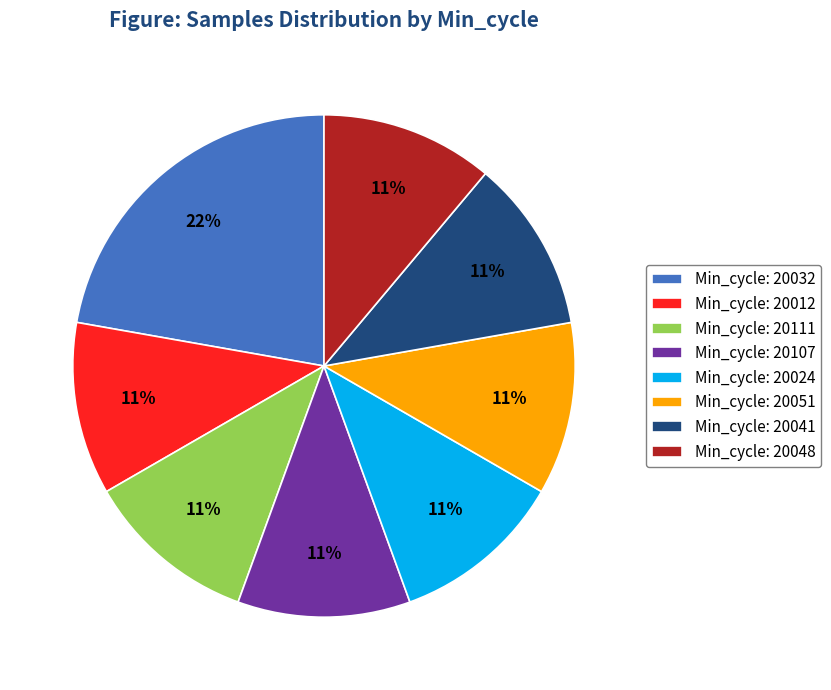

How many segments does this pie chart have?

8